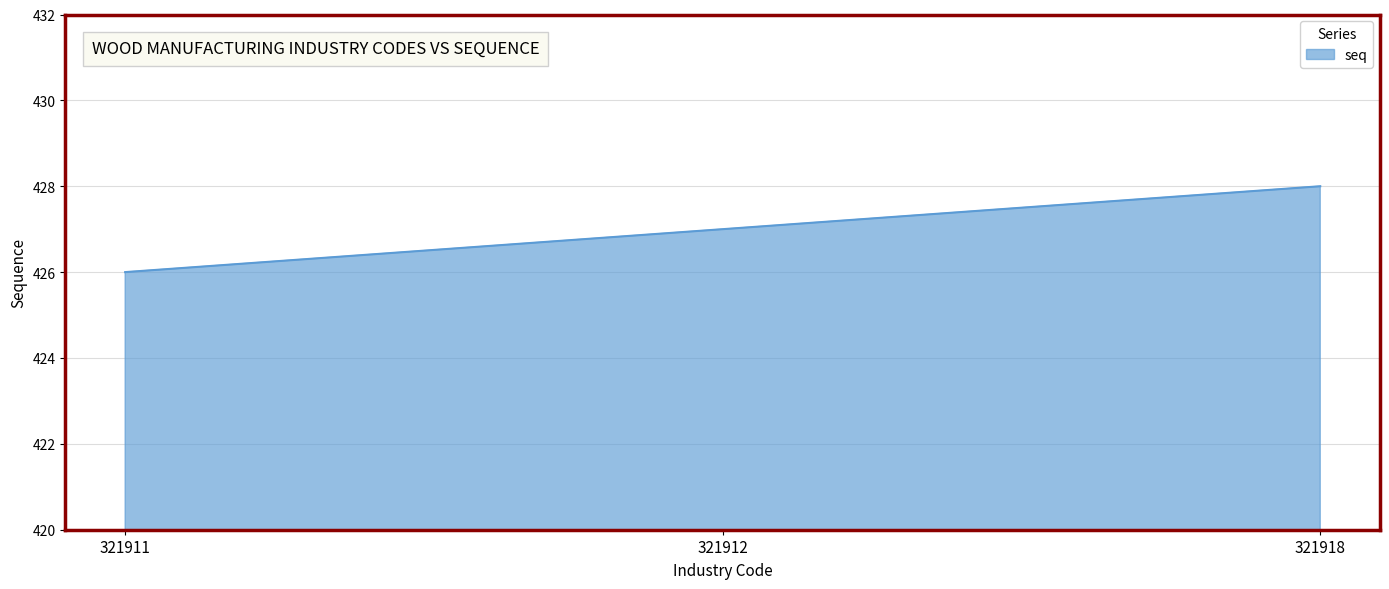

What is the difference between the maximum and minimum values?

2